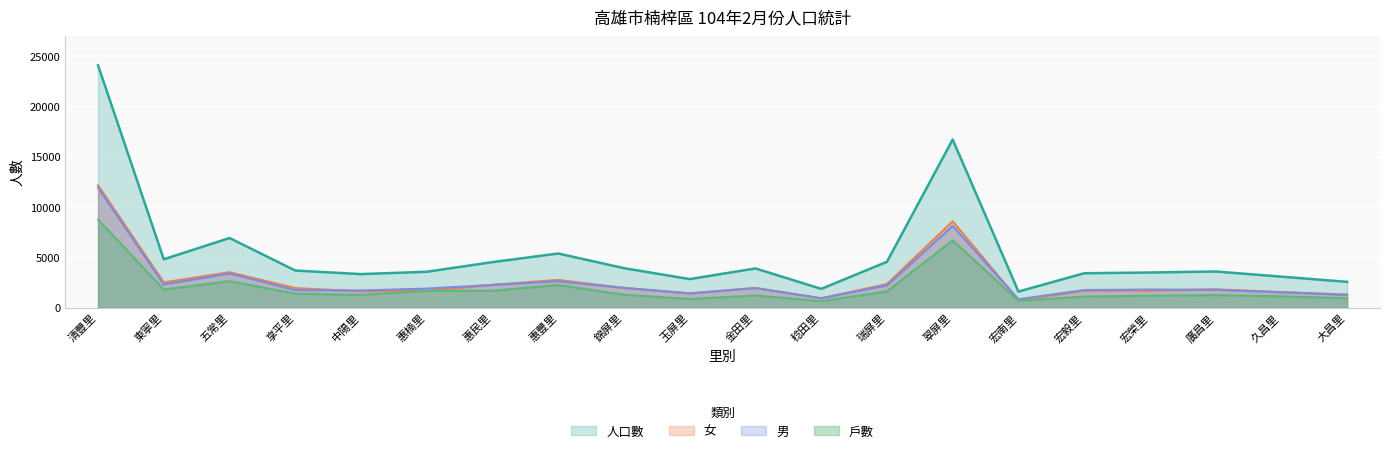

How many series are shown in this chart?

4